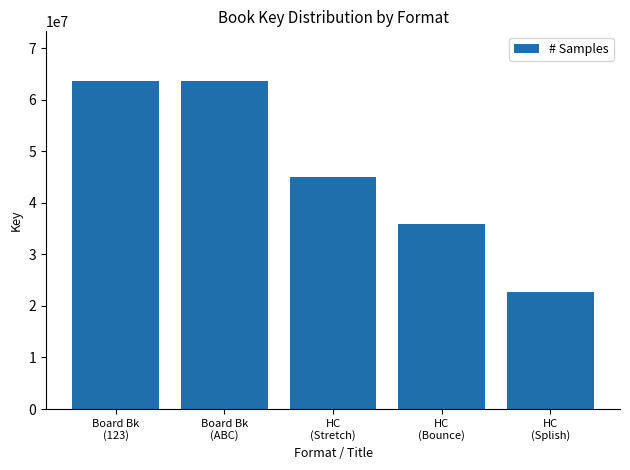

The chart shows a value of 8151780 at HC
(Bounce). True or false?

False